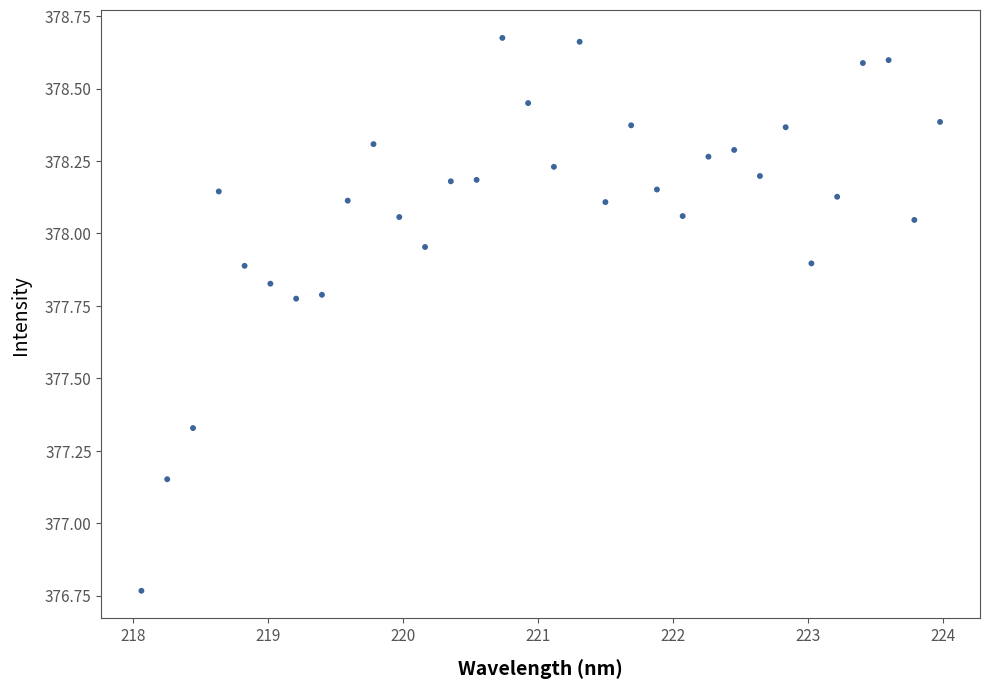

What is the range of X values (max minus min)?

5.9